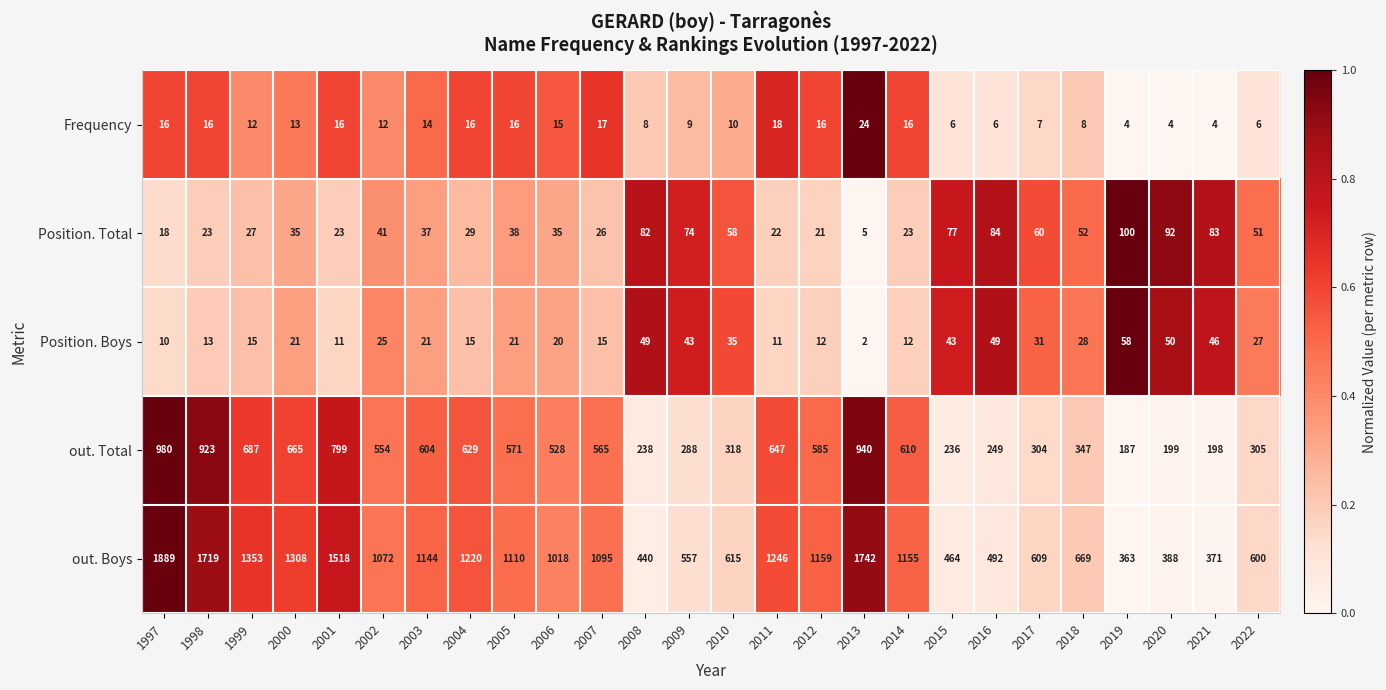

Where is out. Boys nearest to the value 1126?

2005